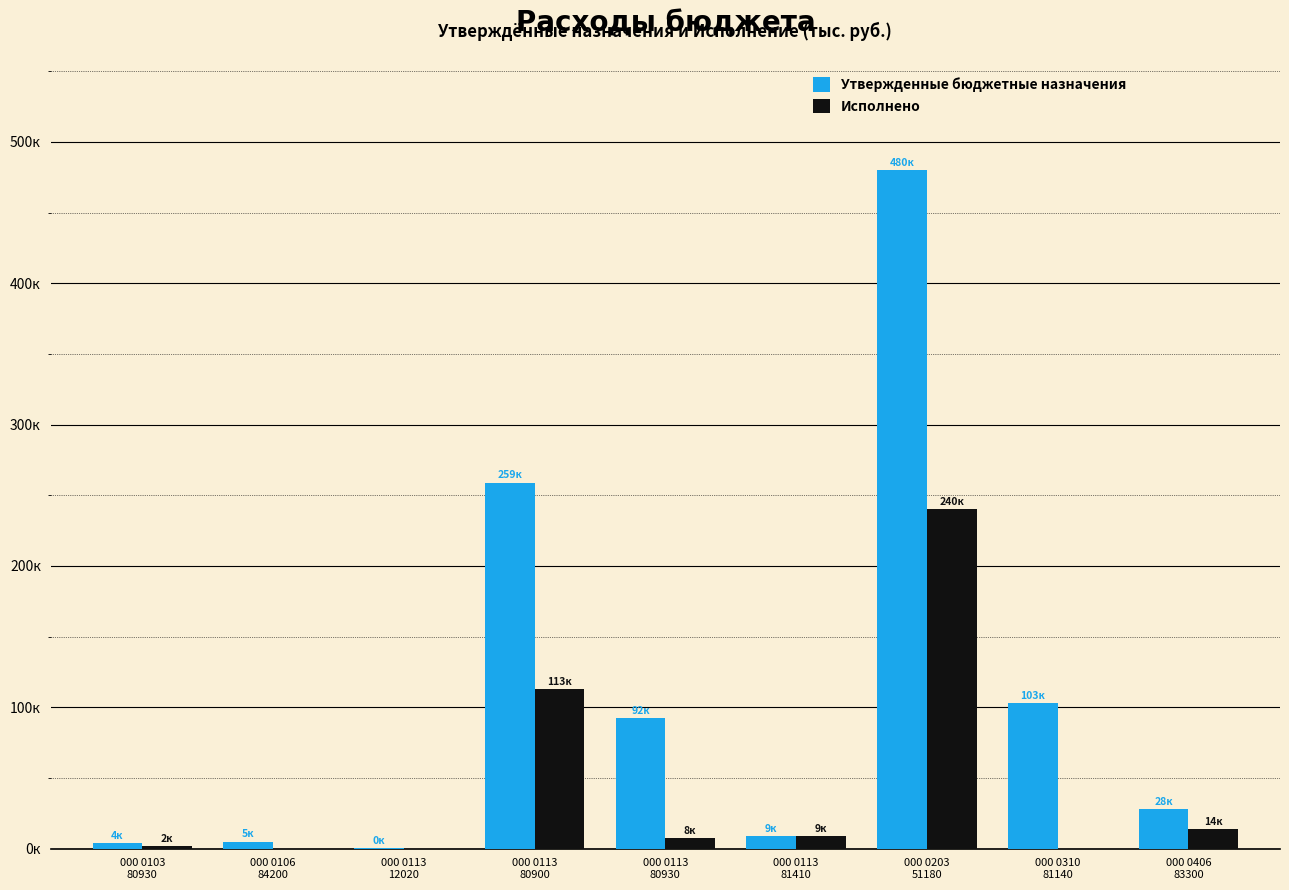

What is the sum of the Исполнено values at 000 0310
81140 and 000 0103
80930?

2150.0